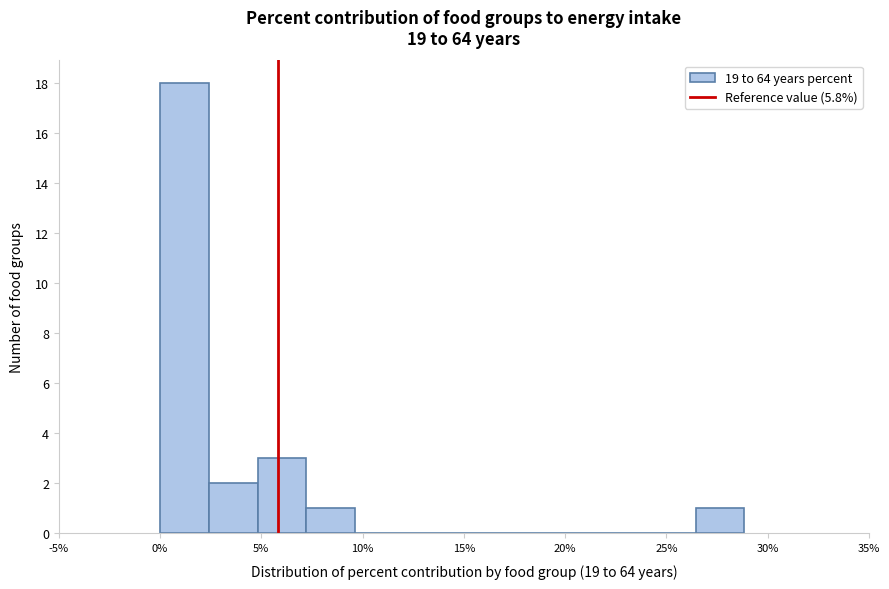

Reading left to right, list every bar in this chart as the range it spans on the x-axis followed by its height. Neither the bar edges nor the heights are printed on the chart, so give them approximately, as read against the axes.

0.0 to 2.5: 18
2.5 to 5.0: 2
5.0 to 7.0: 3
7.0 to 9.5: 1
9.5 to 12.0: 0
12.0 to 14.5: 0
14.5 to 17.0: 0
17.0 to 19.0: 0
19.0 to 21.5: 0
21.5 to 24.0: 0
24.0 to 26.5: 0
26.5 to 29.0: 1